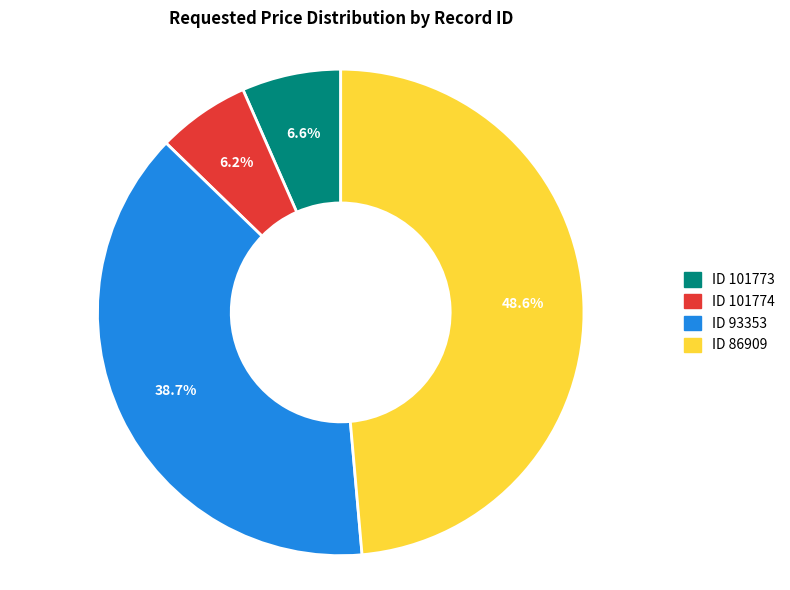

Does ID 101774 represent more than half of the total?

No